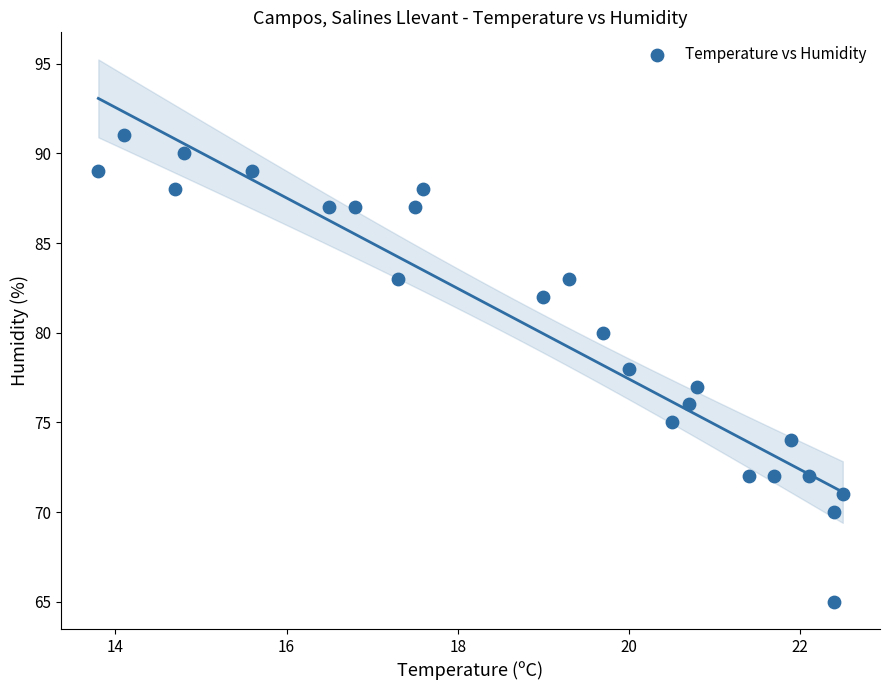

What is the range of Y values (max minus min)?

26